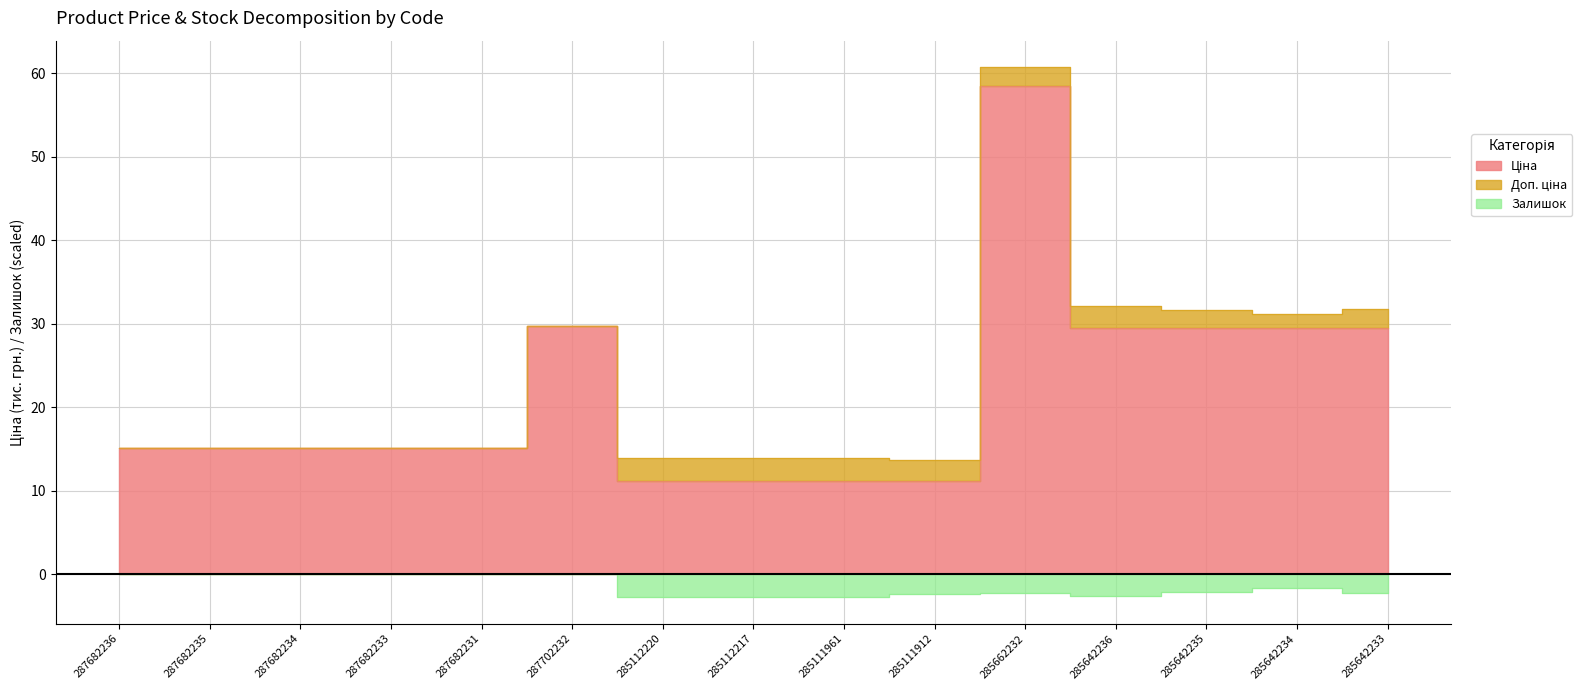

What is the difference between the Ціна values at 285112220 and 285662232?

47.2